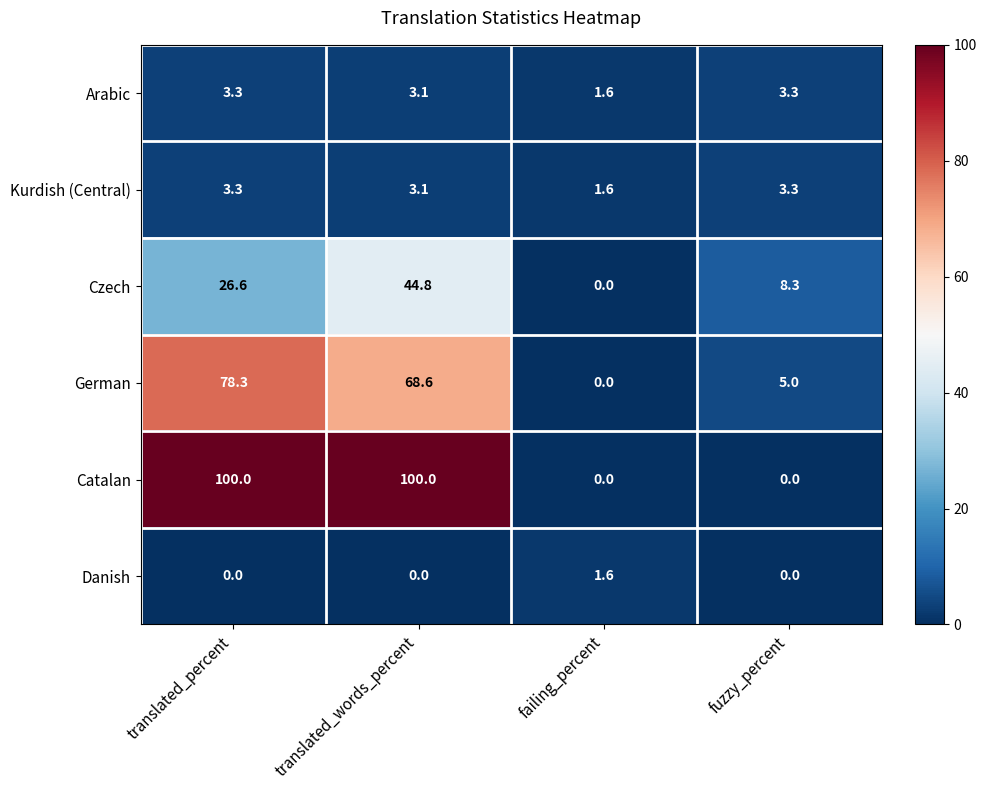

What is the sum of the Catalan values at translated_percent and fuzzy_percent?

100.0